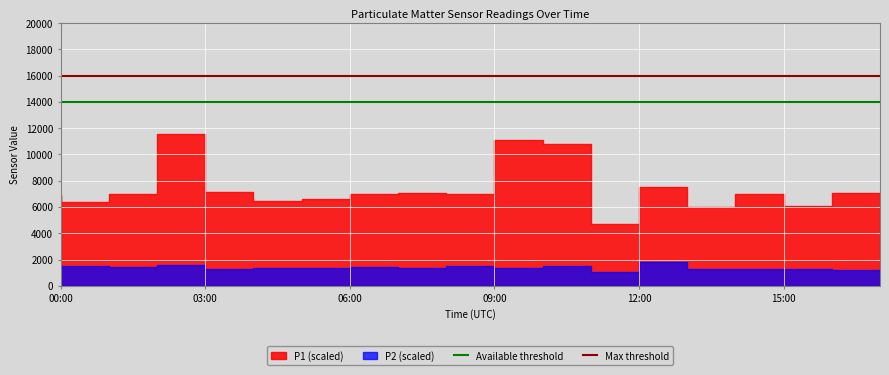

What is the label of the 8th point from the right?

10